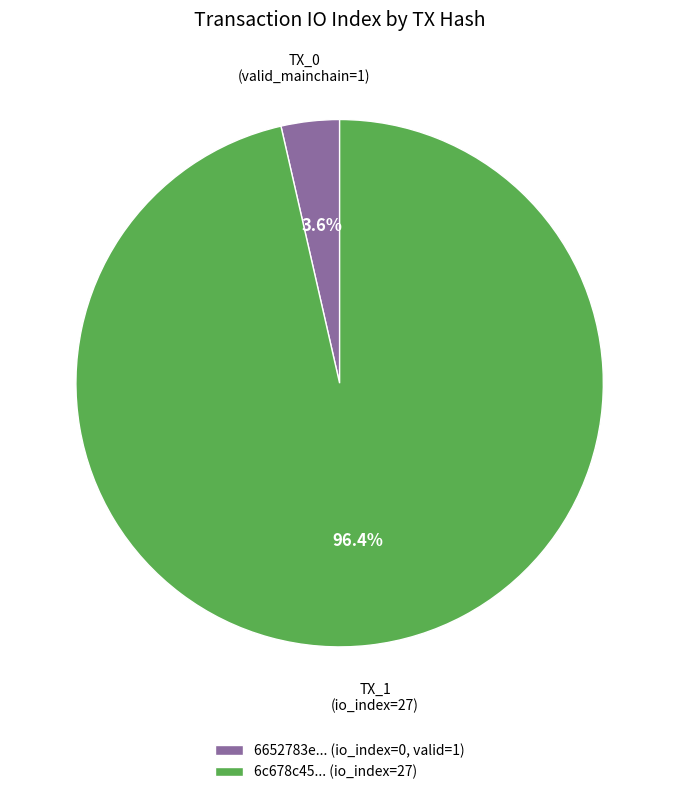

Which slice represents more than half of the pie?

6c678c45... (io_index=27)